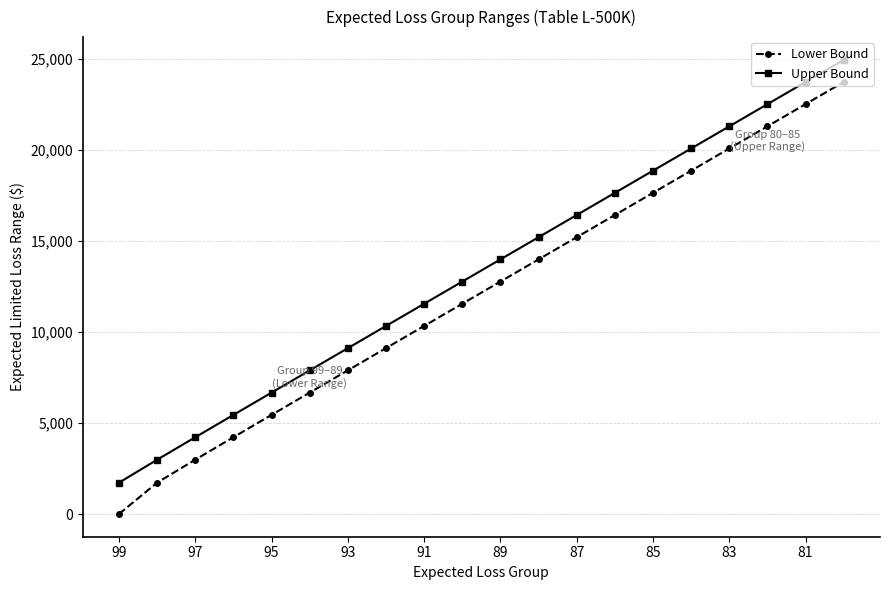

What are all the series names shown in the legend?

Lower Bound, Upper Bound